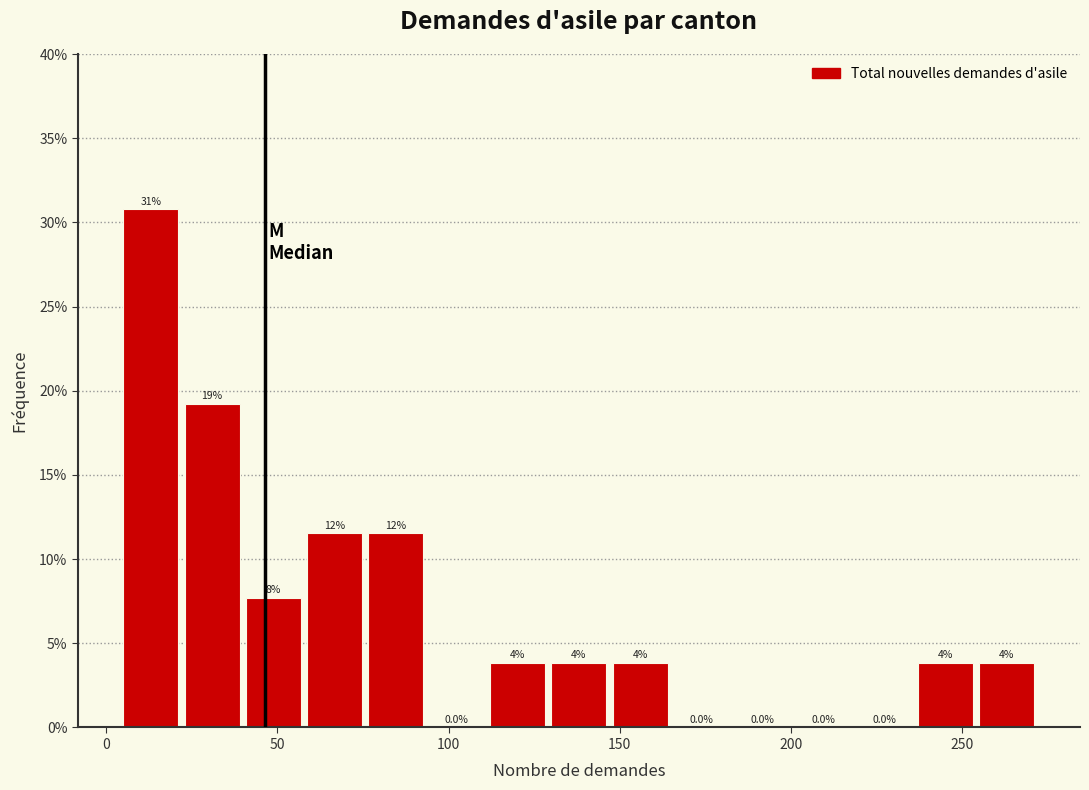

Around what value on the x-axis is the tallest bar? Give the approximate position of its centre, as read against the axis.

15